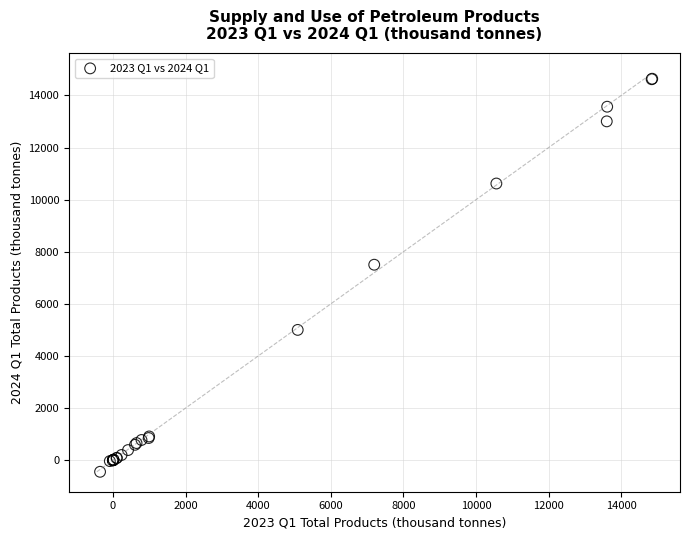

What Y value in the scatter plot is closest to 7097?

7502.8